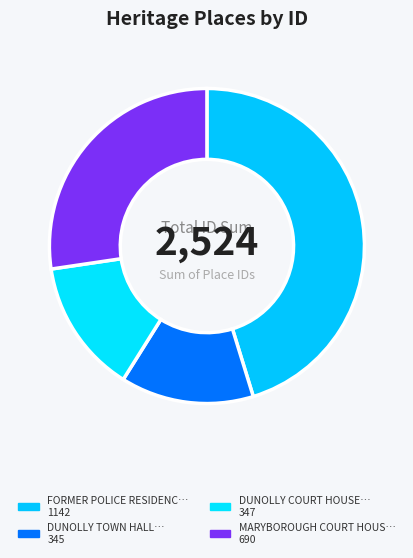

How many slices are in this pie chart?

4